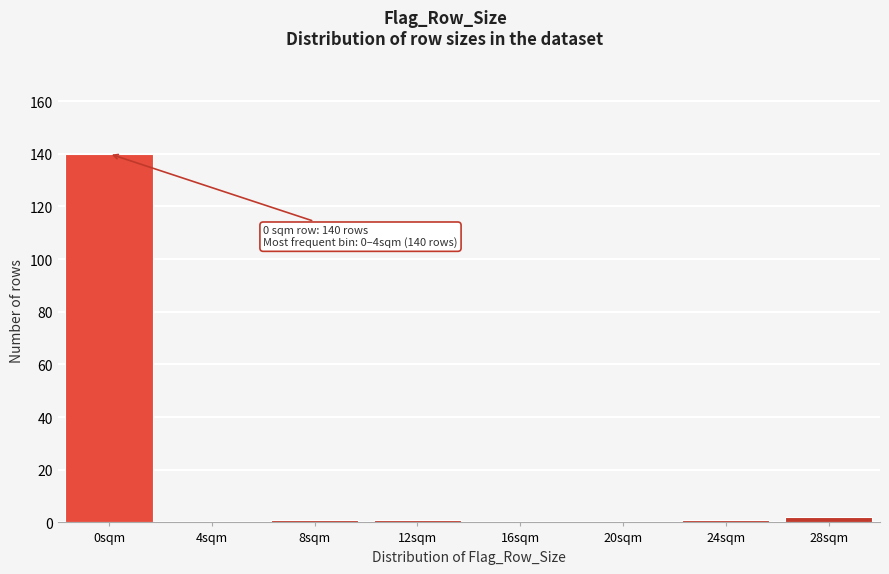

Reading left to right, extract all data points from this chart.

0sqm=140	4sqm=0	8sqm=1	12sqm=1	16sqm=0	20sqm=0	24sqm=1	28sqm=2